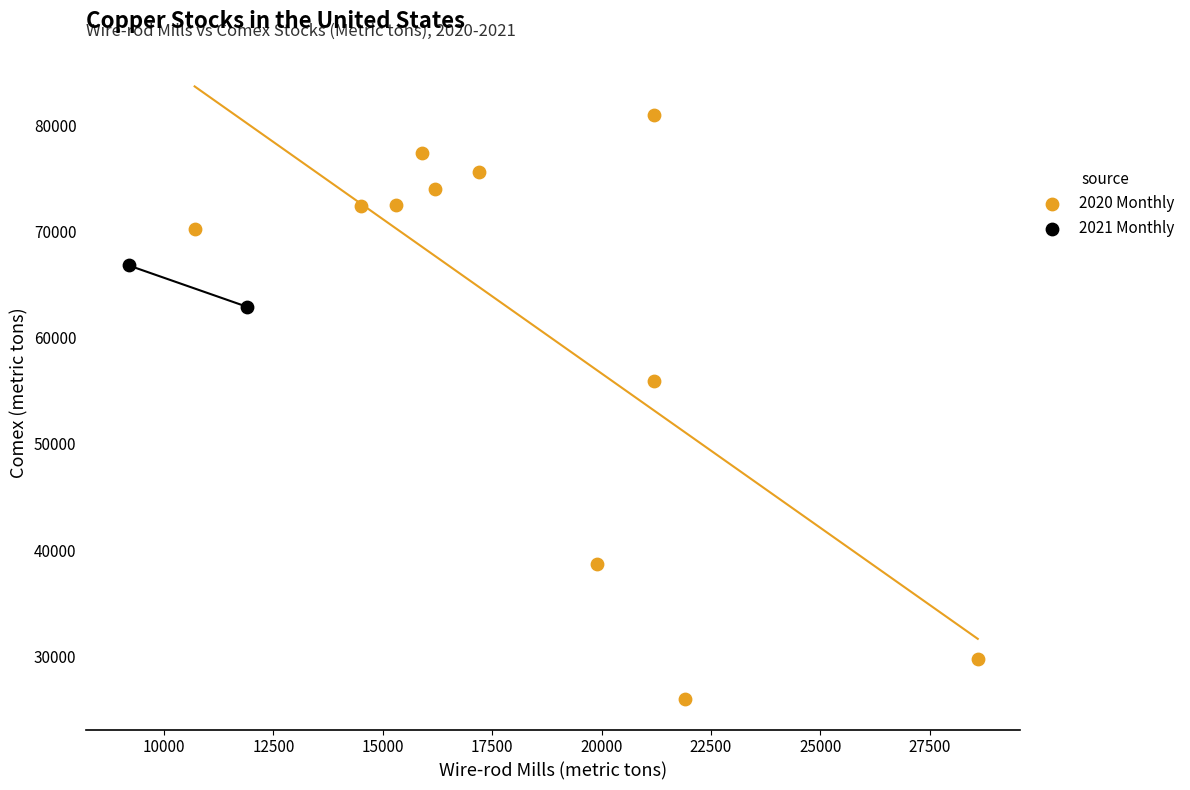

Which series contains the lowest Y value?

2020 Monthly